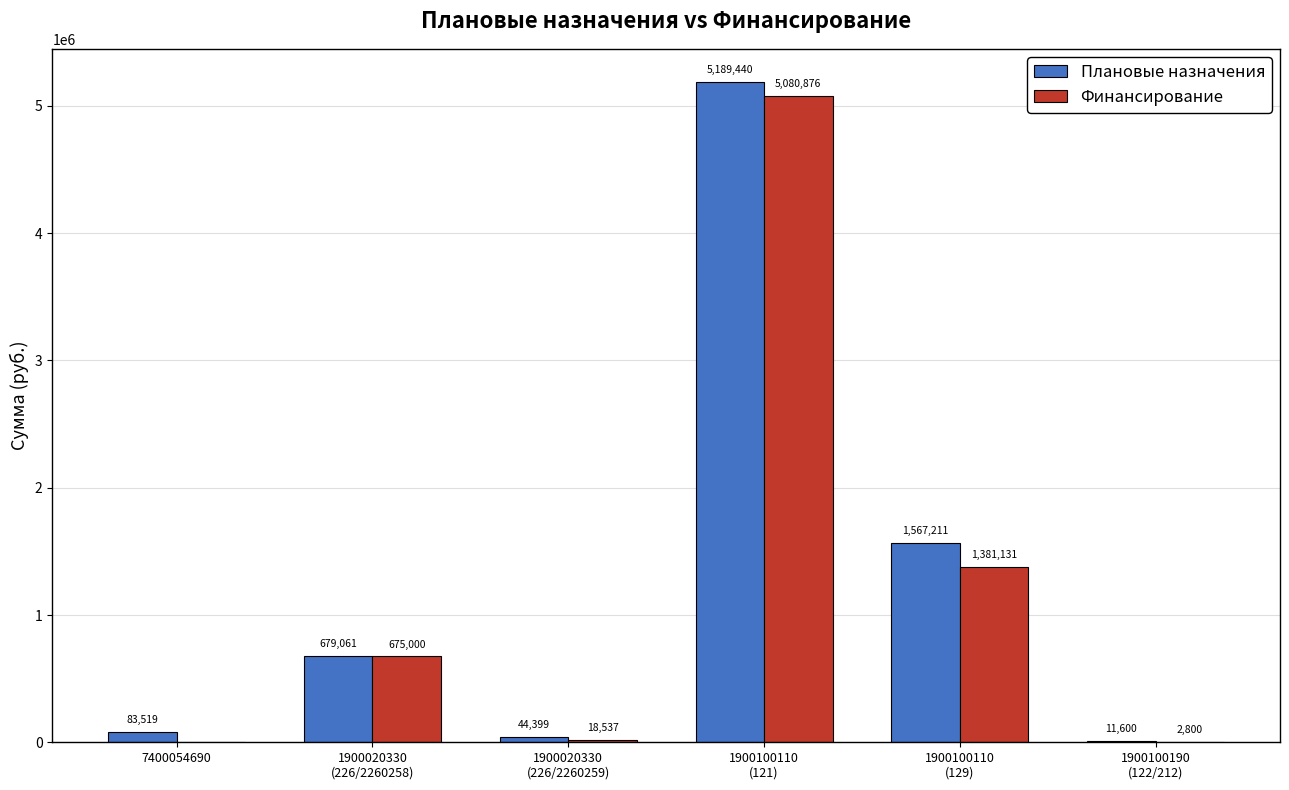

Which category has the highest value in the Плановые назначения series?

1900100110
(121)